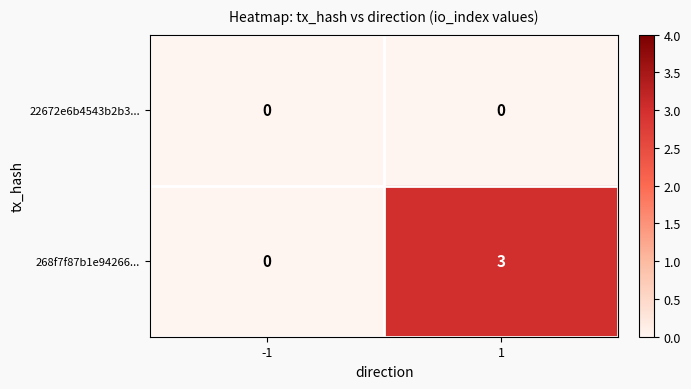

Between -1 and 1, which series saw the biggest shift?

268f7f87b1e94266...